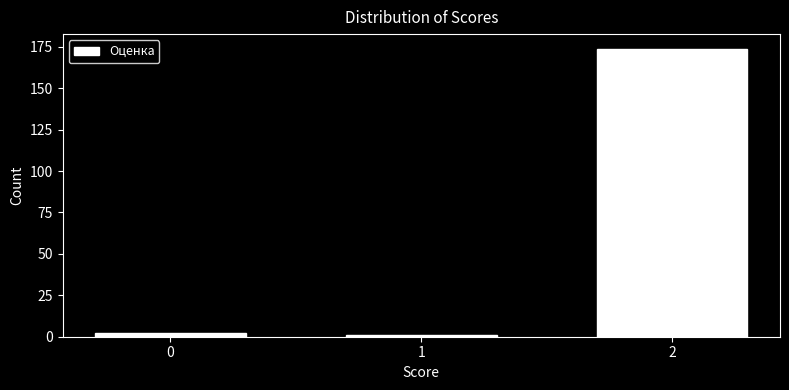

Reading left to right, transcribe all the data shown in this chart.

0=2	1=1	2=174